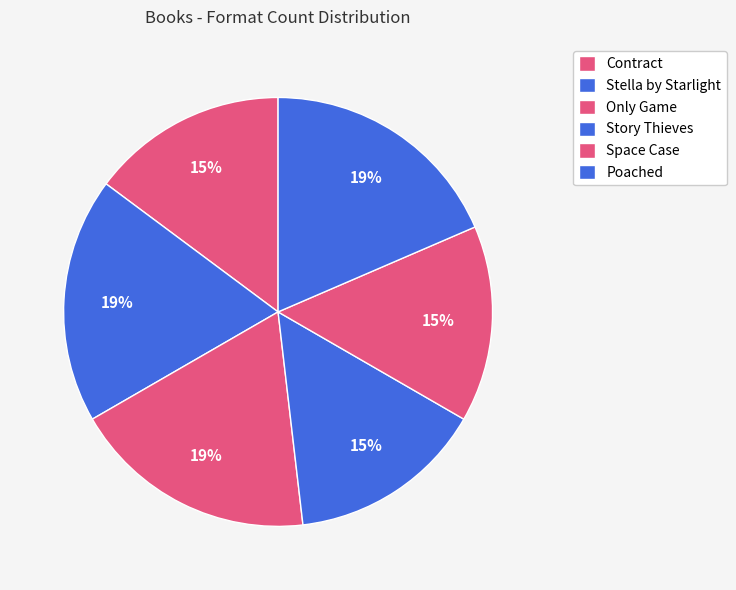

Count the number of slices in the pie.

6